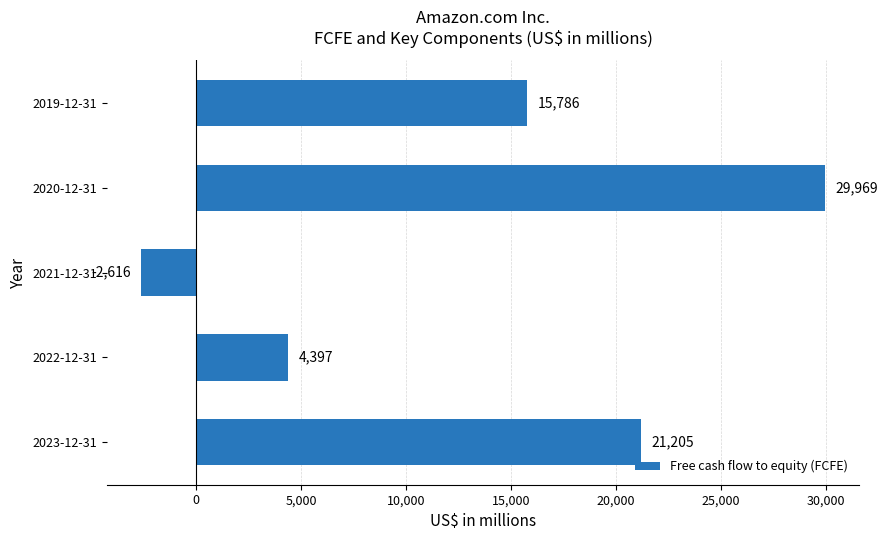

What is the minimum value shown in the chart?

-2616